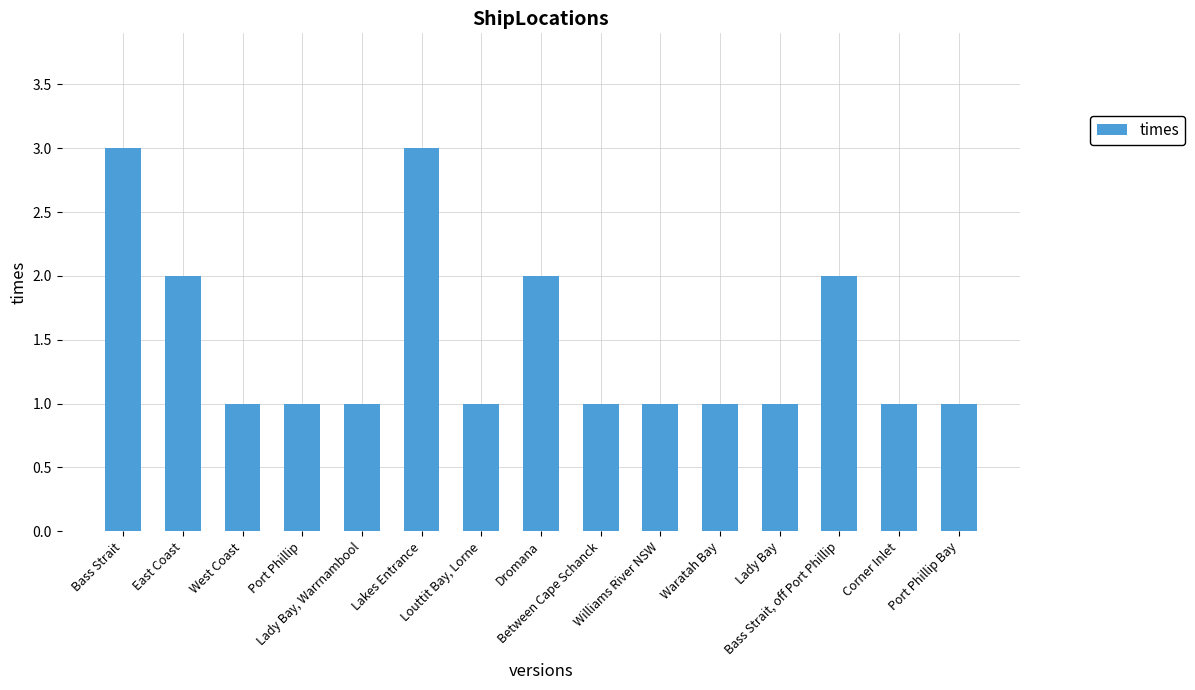

Is it true that the value at Williams River NSW is 0?

False